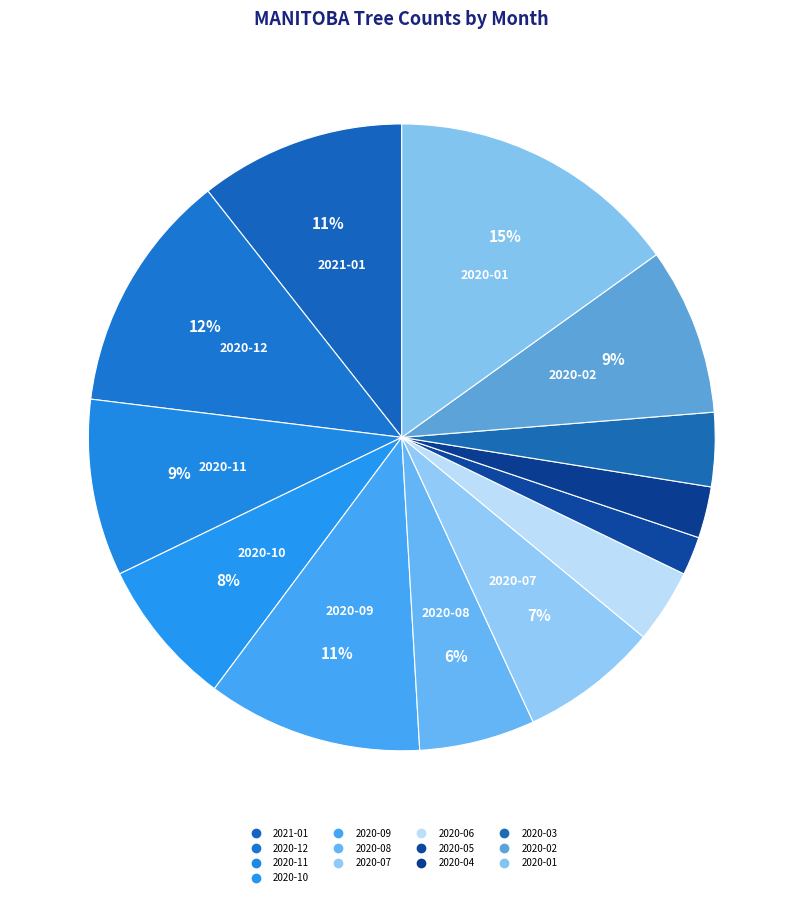

Combined, do 2020-12 and 2020-06 account for over 50%?

No